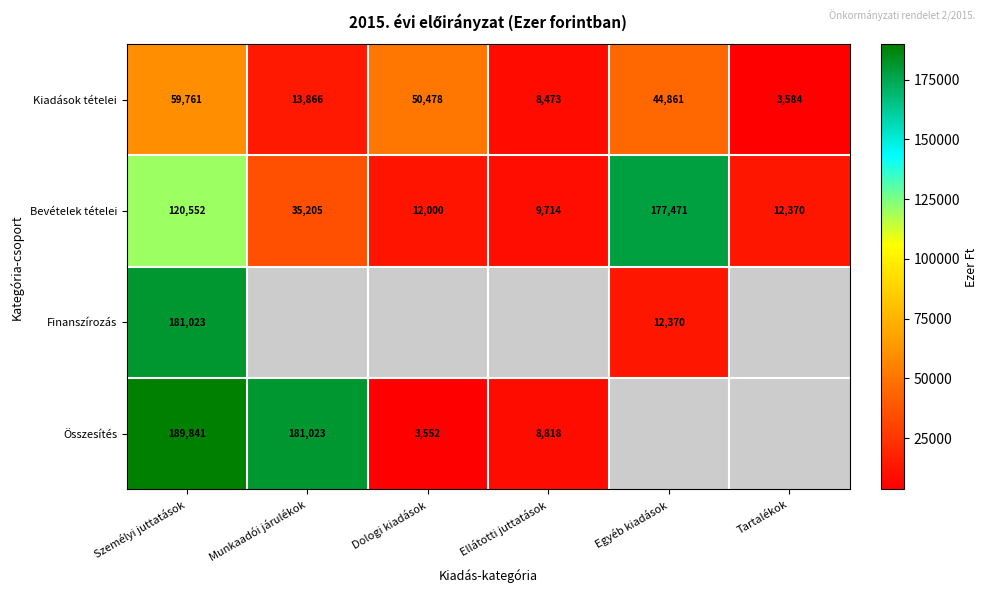

Which category has the highest value across all series?

Személyi juttatások